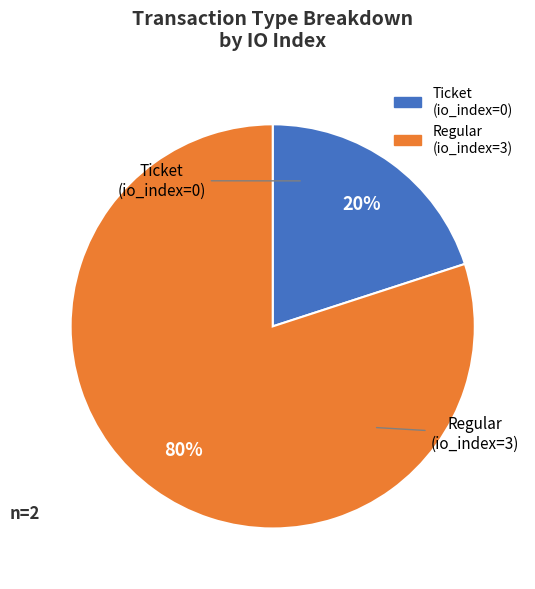

Between Ticket (io_index=0) and Regular (io_index=3), which is larger?

Regular (io_index=3)